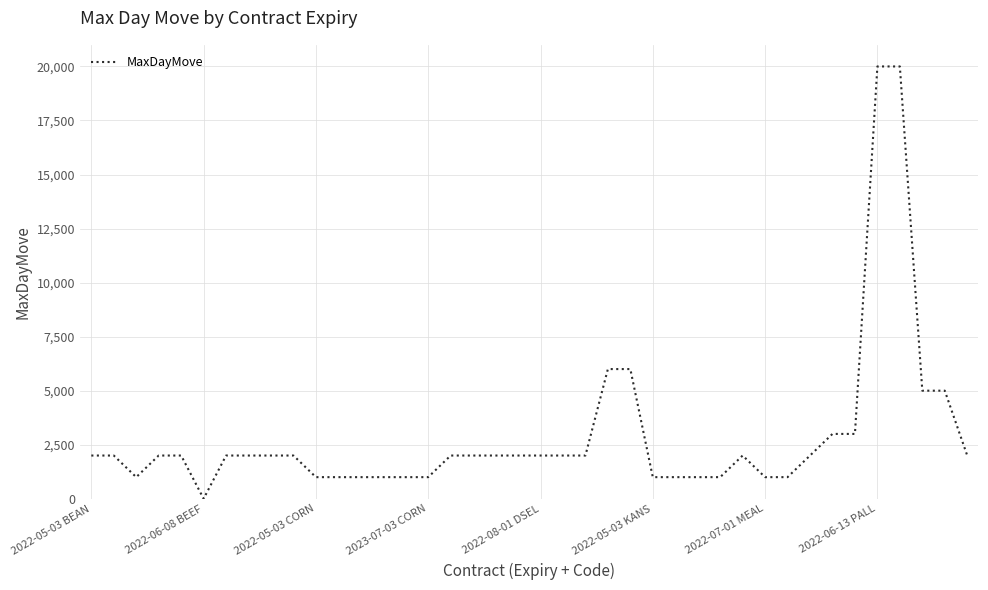

What is the greatest value displayed?

20000